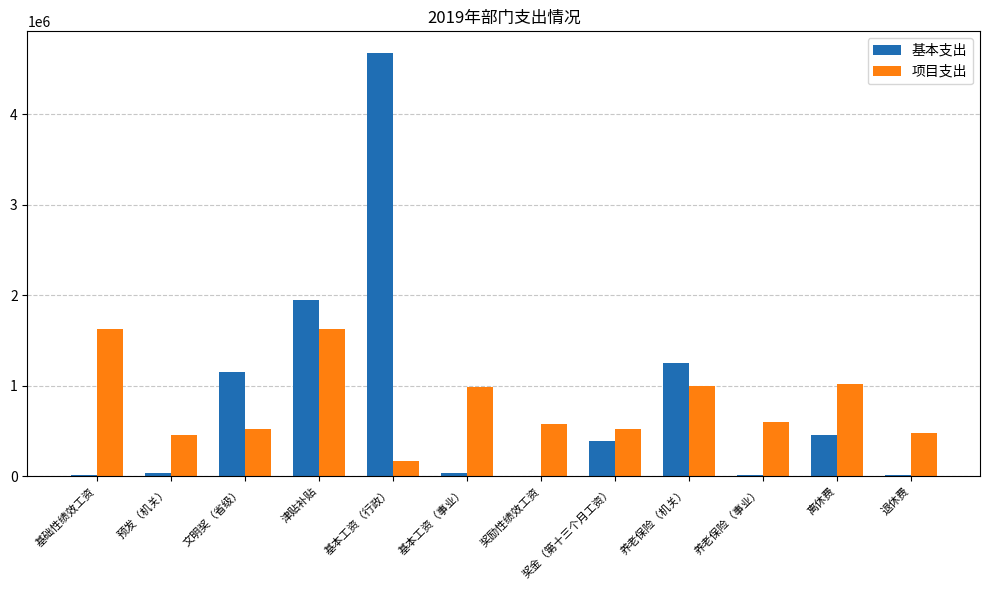

At which label is 基本支出 closest to 2342586?

津贴补贴